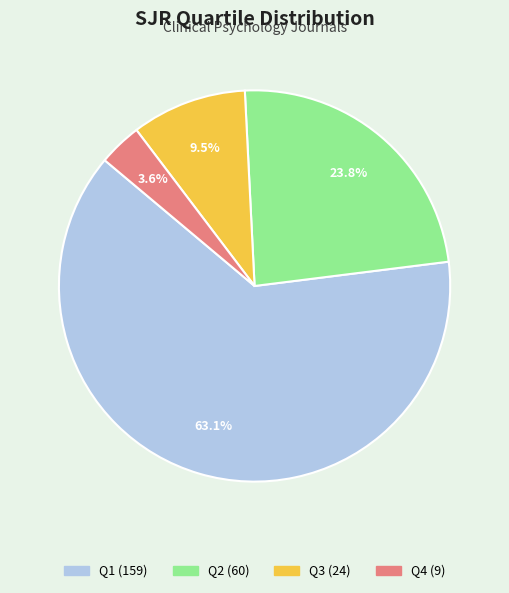

Is the sum of Q2 and Q1 greater than half?

Yes